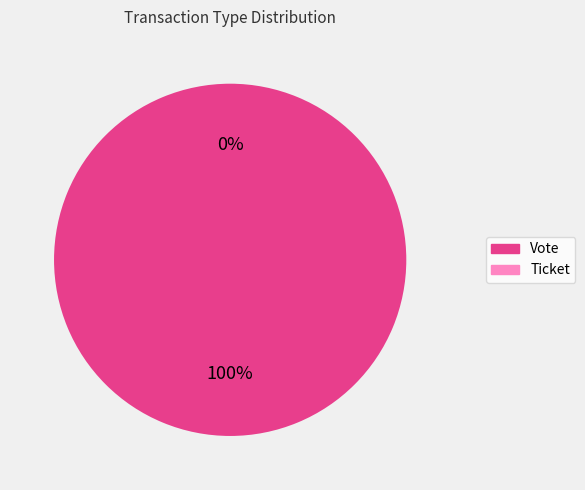

To the nearest percent, what portion does Vote represent?

100%